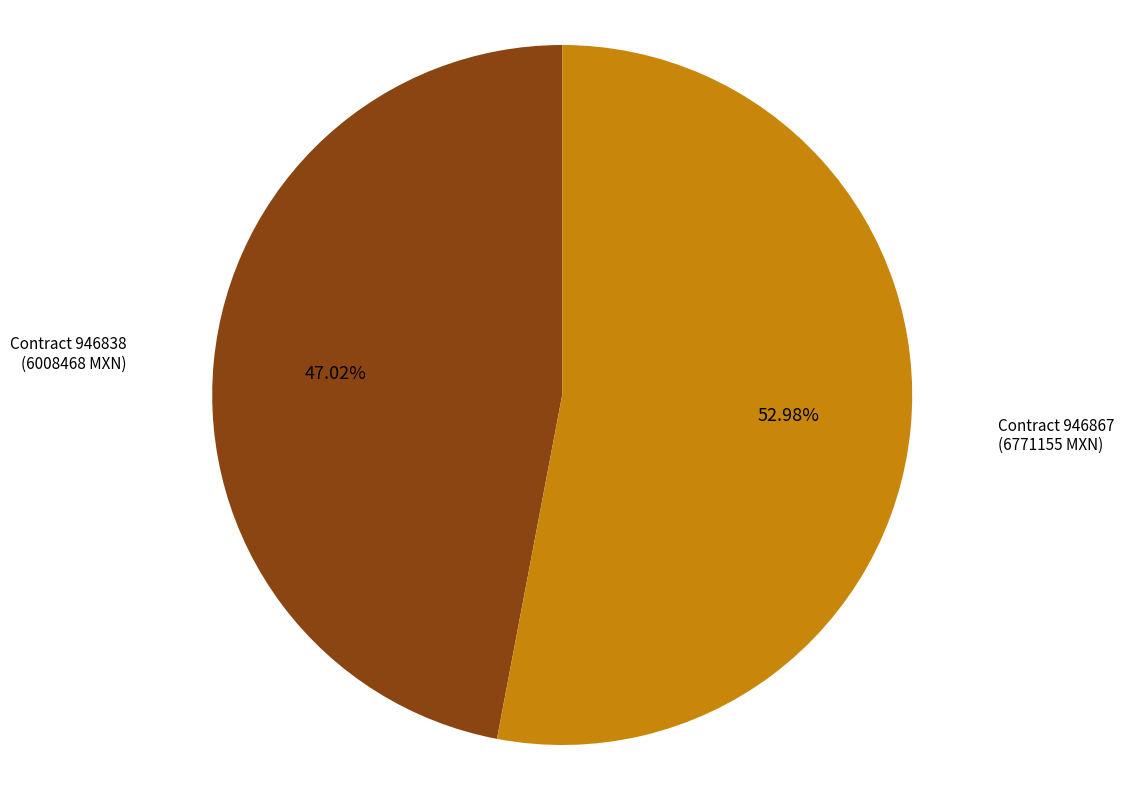

Rank the categories by value from lowest to highest.

Contract 946838 (6008468 MXN), Contract 946867 (6771155 MXN)